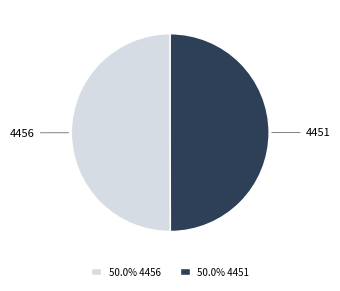

What is the smallest slice in the pie chart?

4451